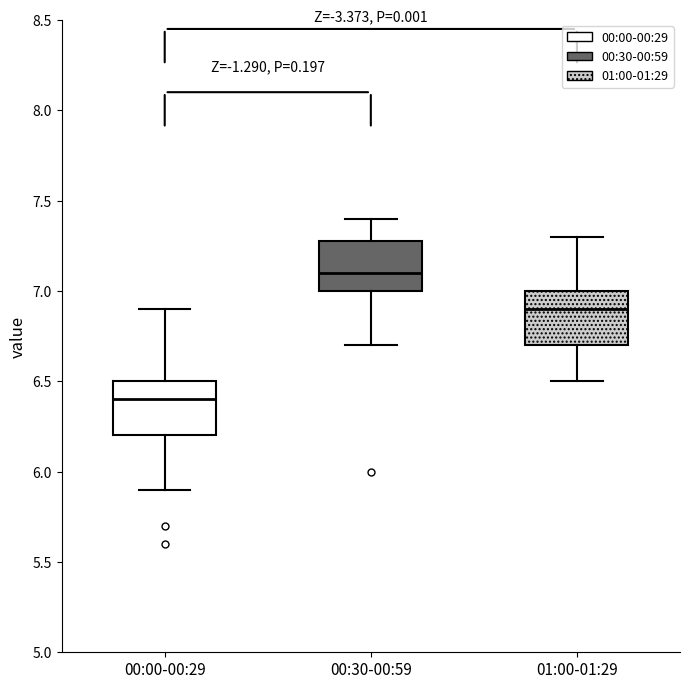

Reading left to right, read every box against the y-axis: the position of its median line, the range the box covers, and the ends of its whiskers. The values are not printed on the chart, so give them approximately, as read against the axis.

00:00-00:29: median 6.4, box 6.2 to 6.5, whiskers 5.9 to 6.9
00:30-00:59: median 7.1, box 7.0 to 7.3, whiskers 6.7 to 7.4
01:00-01:29: median 6.9, box 6.7 to 7.0, whiskers 6.5 to 7.3